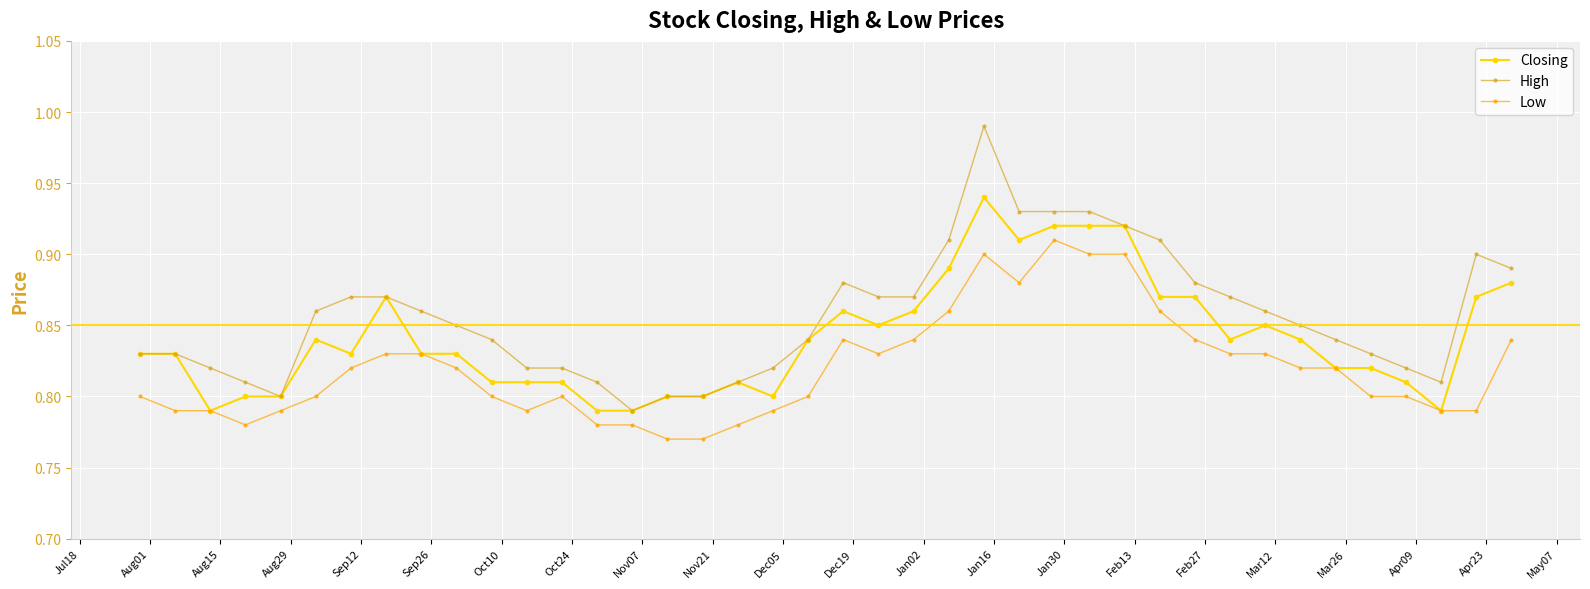

List the series in order of their peak value, lowest first.

Low, Closing, High